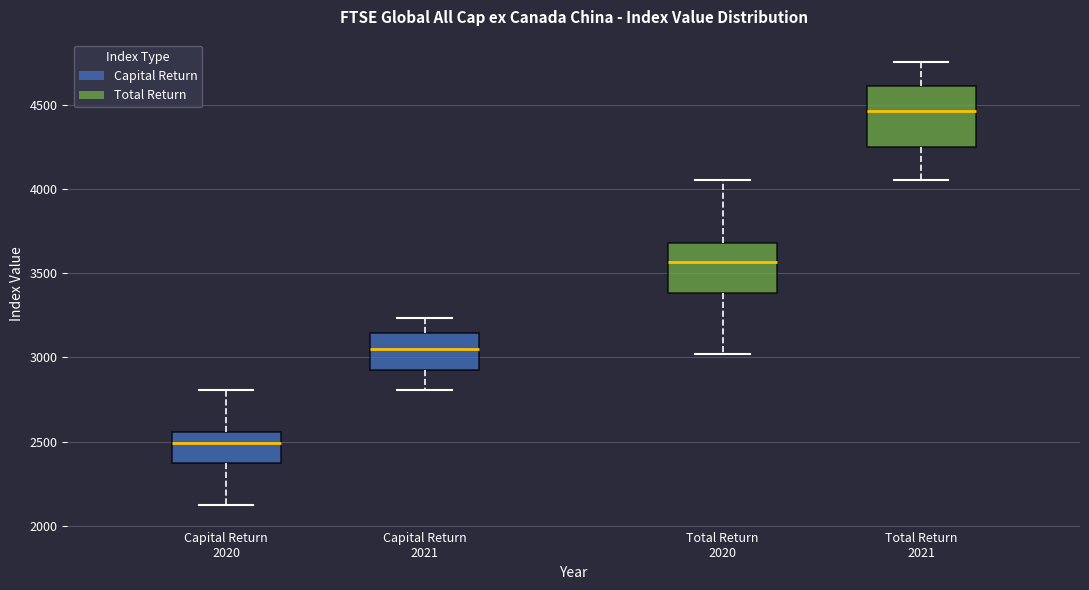

Which box has the lowest median line?

Capital Return 2020